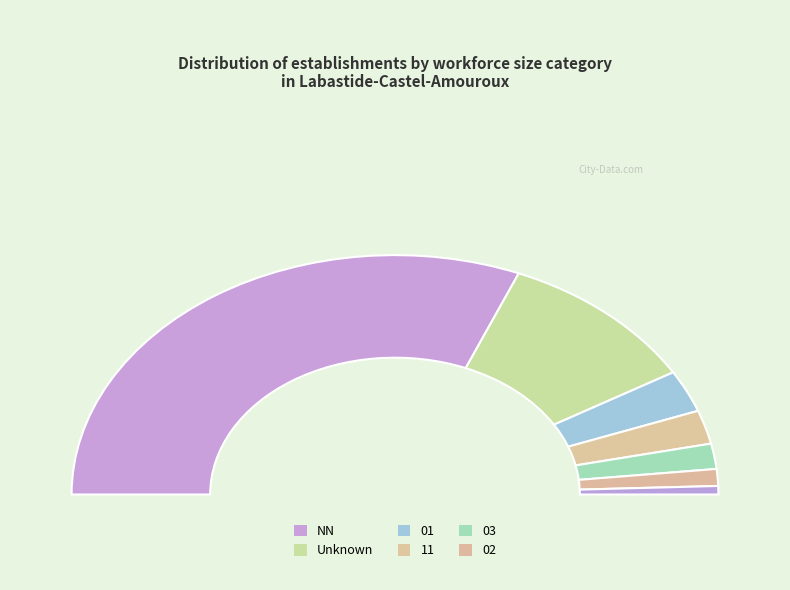

Does any single category account for the majority?

Yes